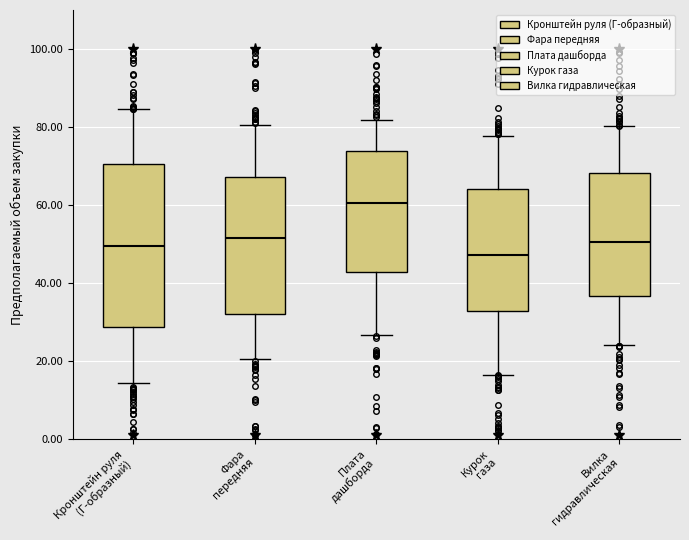

Where is the lower edge of the box for Вилка гидравлическая on the y-axis? The values are not printed on the chart, so give them approximately, as read against the axis.

36